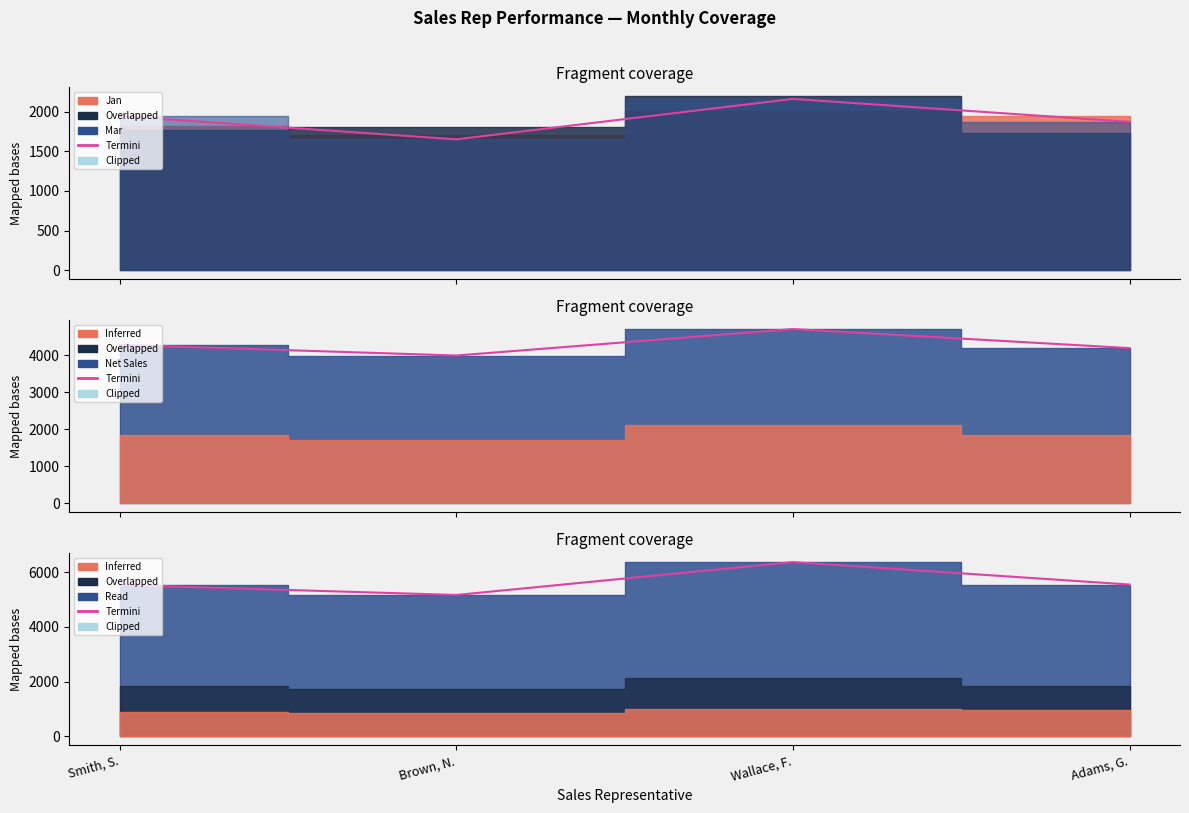

Which category has the highest value across all series?

Wallace, F.